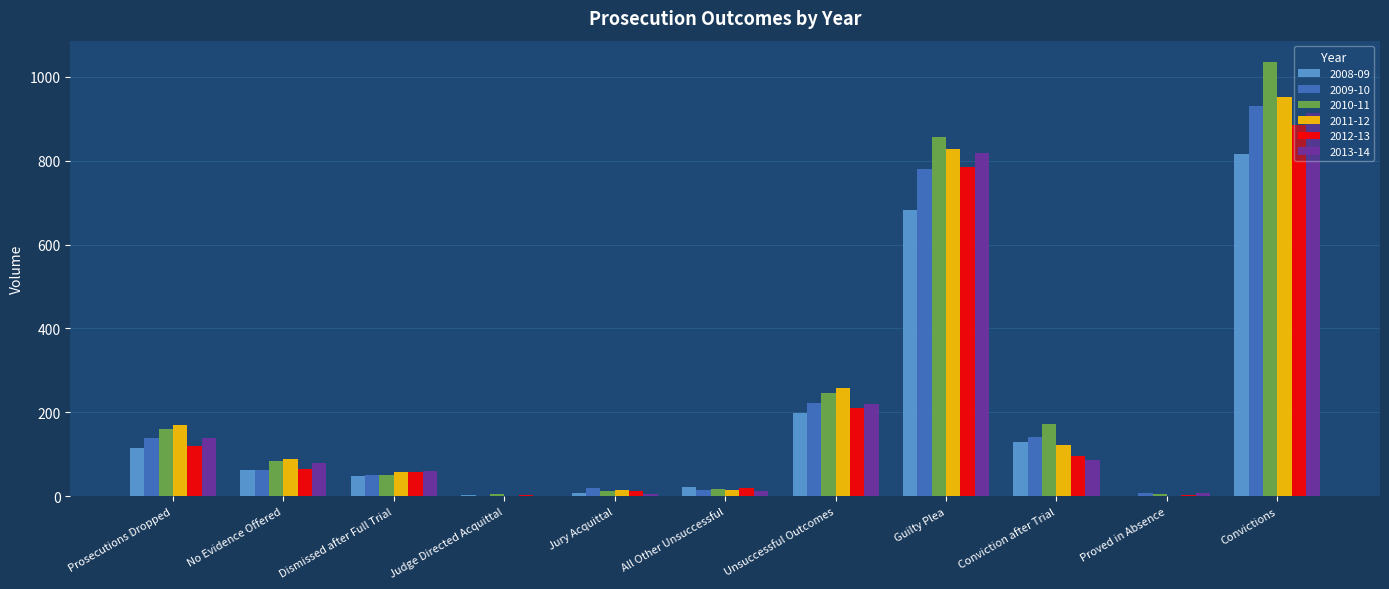

At which label does 2010-11 first exceed 85?

Prosecutions Dropped